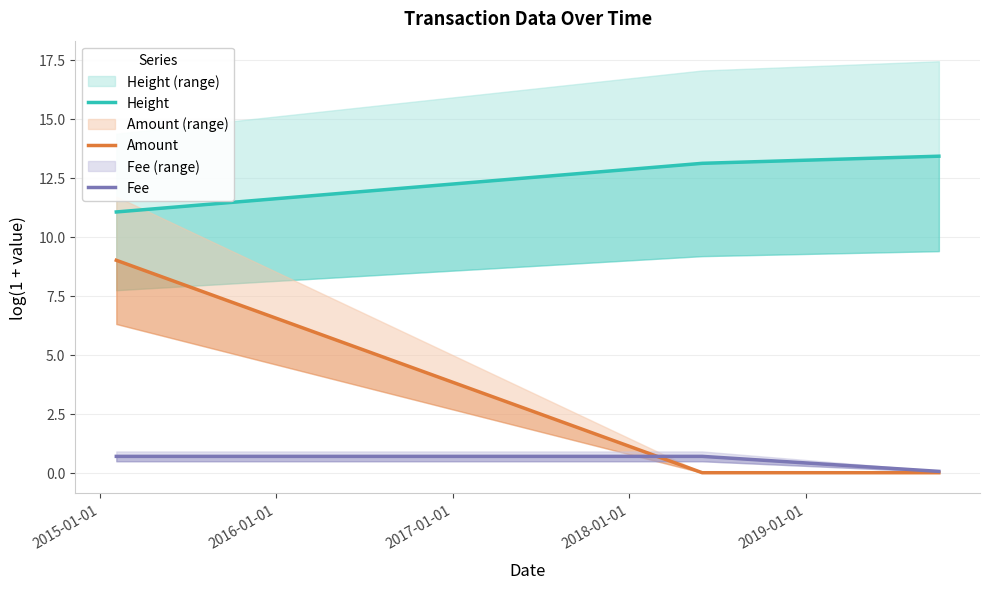

Is this an area chart (filled region under the line)?

No